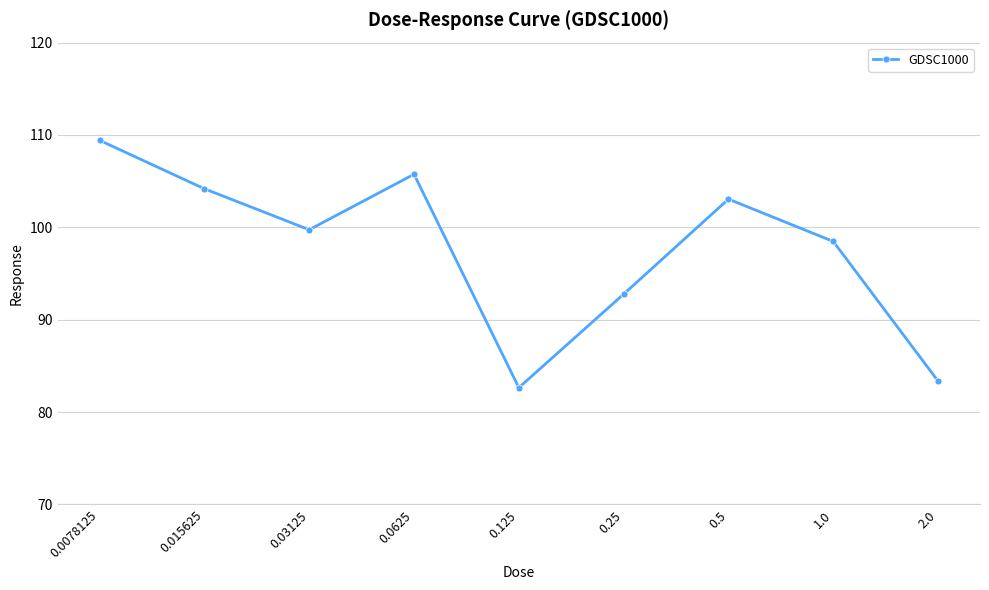

Is this an area chart (filled region under the line)?

No